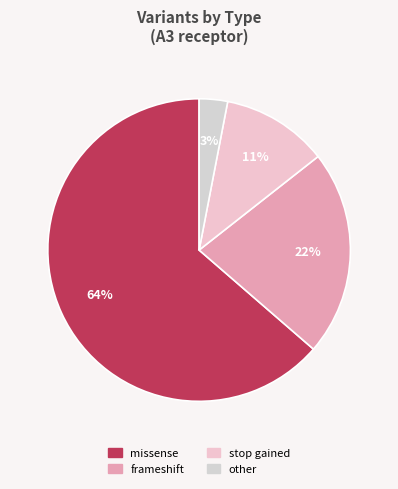

To the nearest percent, what is the difference between the missense and other slice percentages?

61%